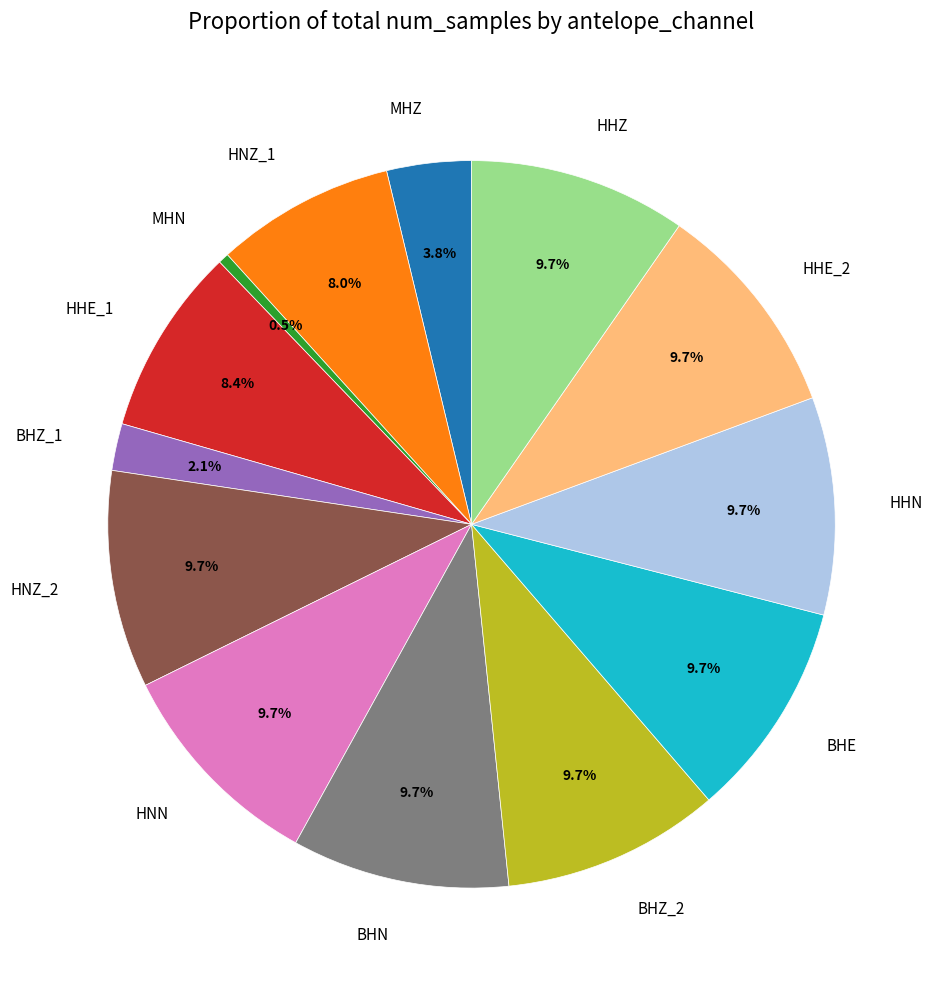

Combined, do BHE and BHN account for over 50%?

No